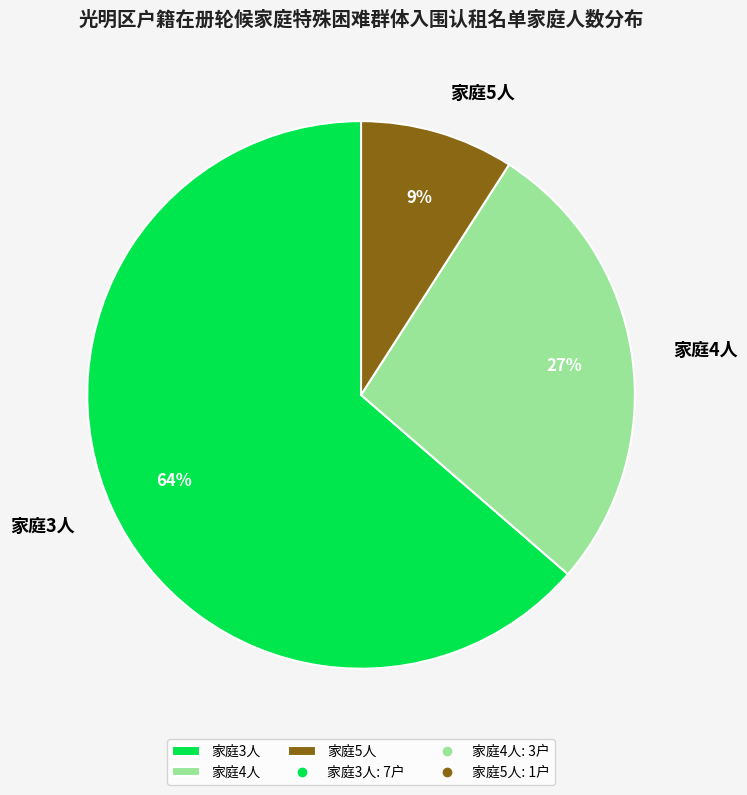

To the nearest percent, what percentage of the pie is 家庭3人?

64%